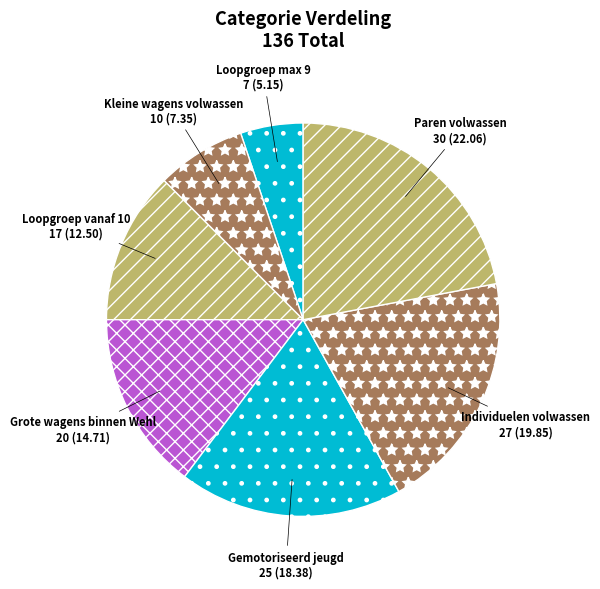

Approximately how many times larger is the value at Gemotoriseerd jeugd compared to Individuelen volwassen?

0.9